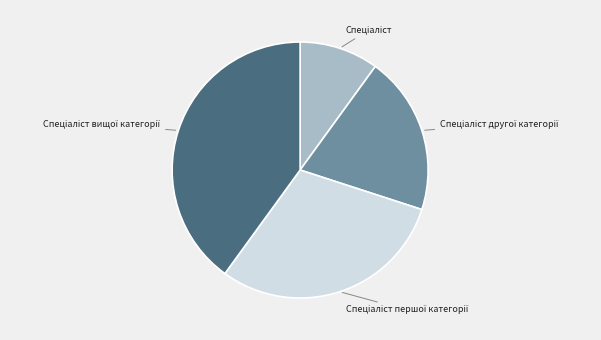

Is there a majority slice in this chart?

No